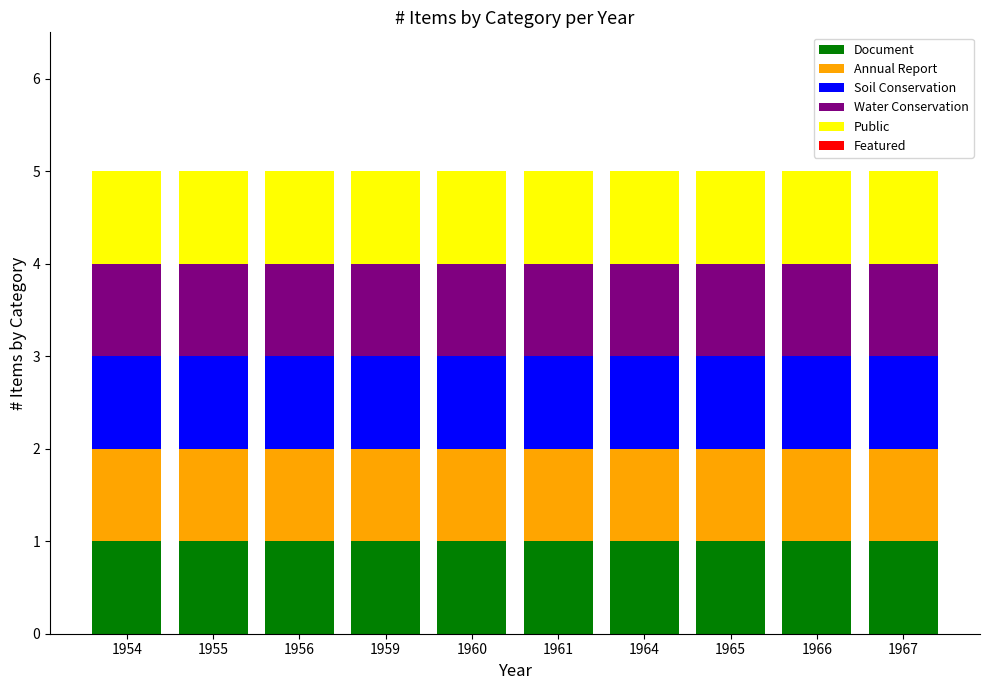

Which series changed the most between 1955 and 1964?

Document